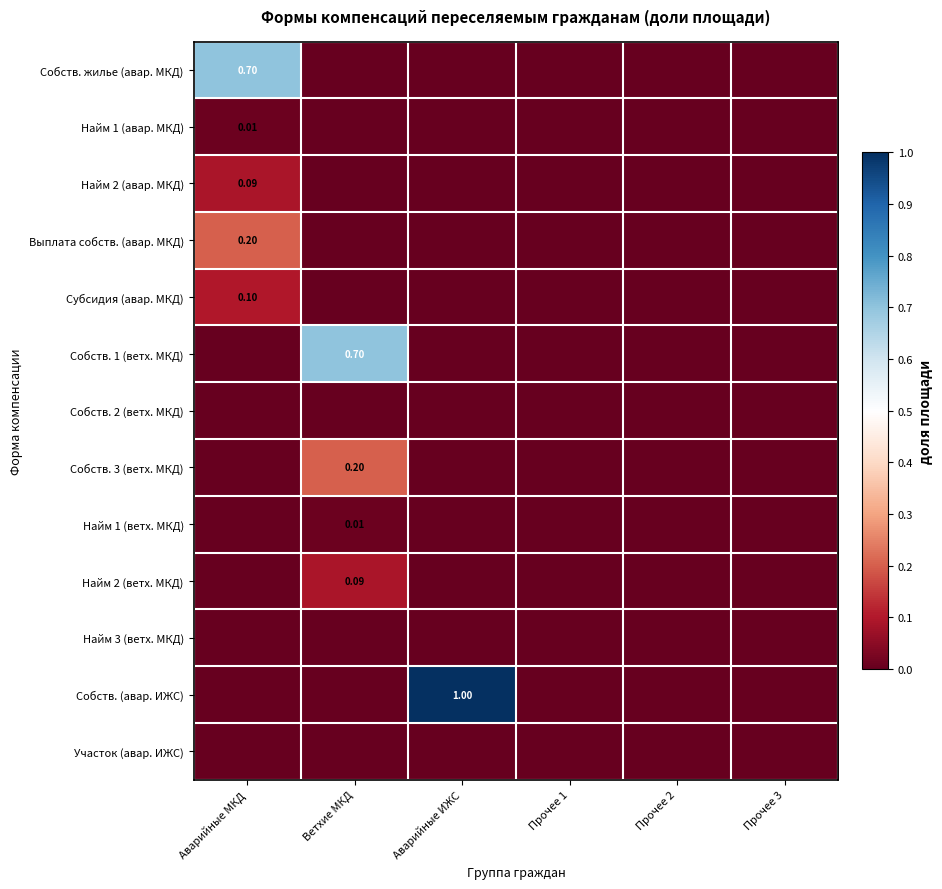

How many data points does each series have?

6